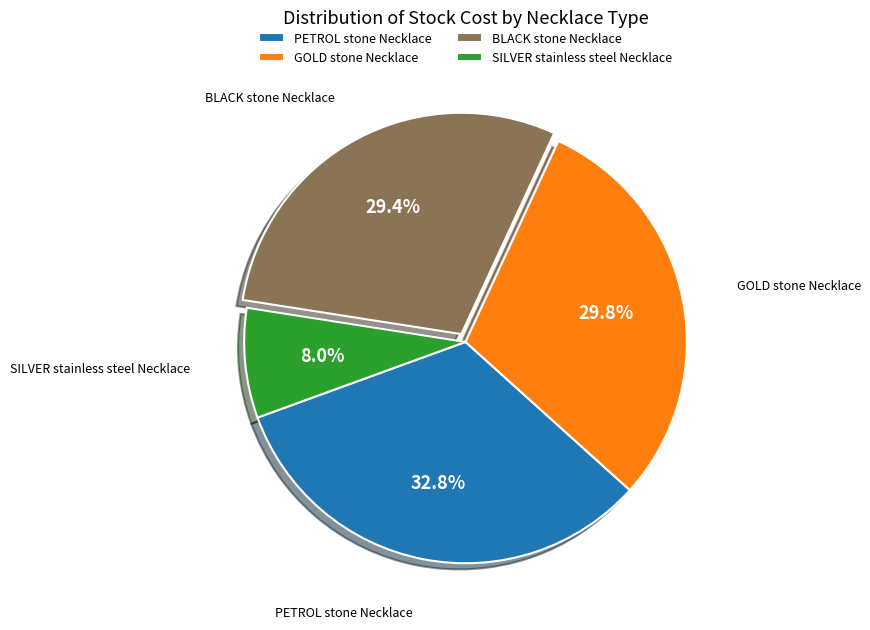

What percentage do BLACK stone Necklace and GOLD stone Necklace together represent?

59.2%